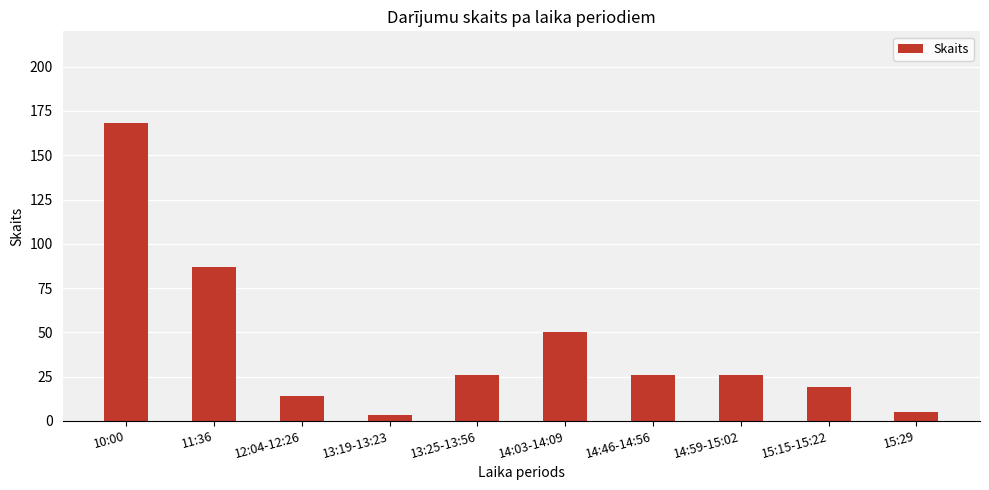

Between 15:29 and 13:25-13:56, which is larger?

13:25-13:56